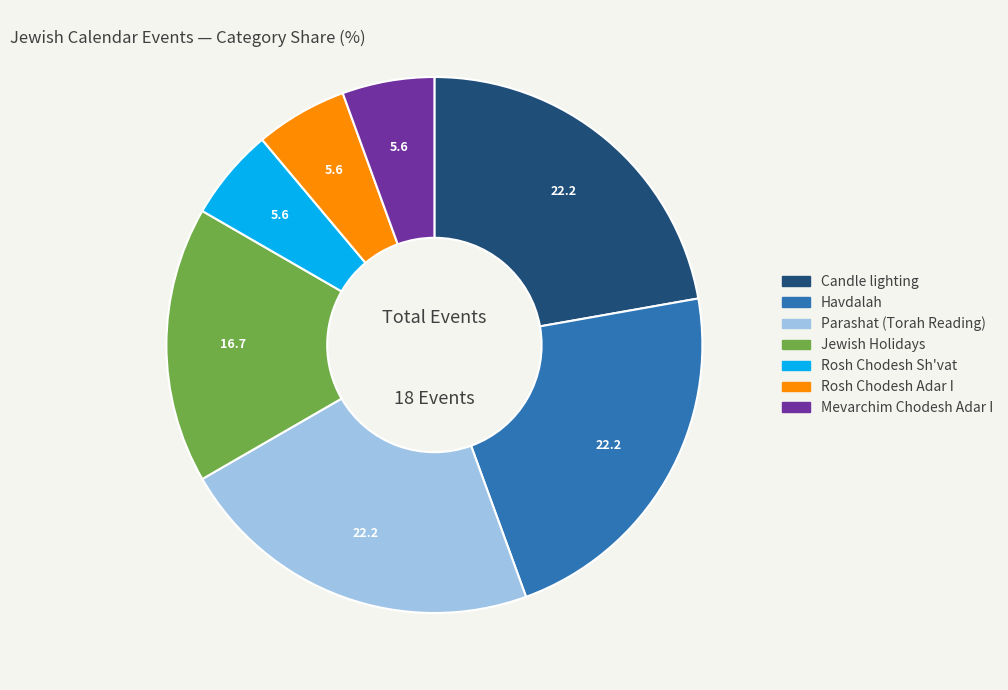

Is there any slice that represents more than half of the pie?

No